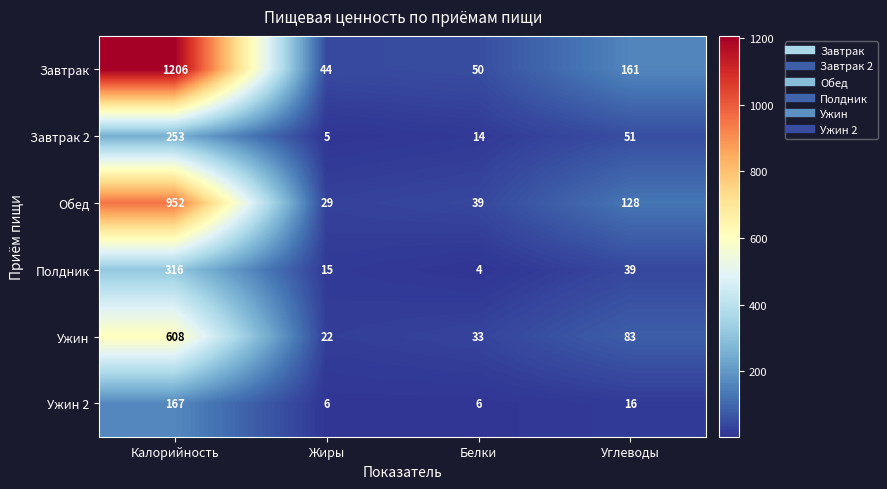

Count the number of data series in this chart.

6